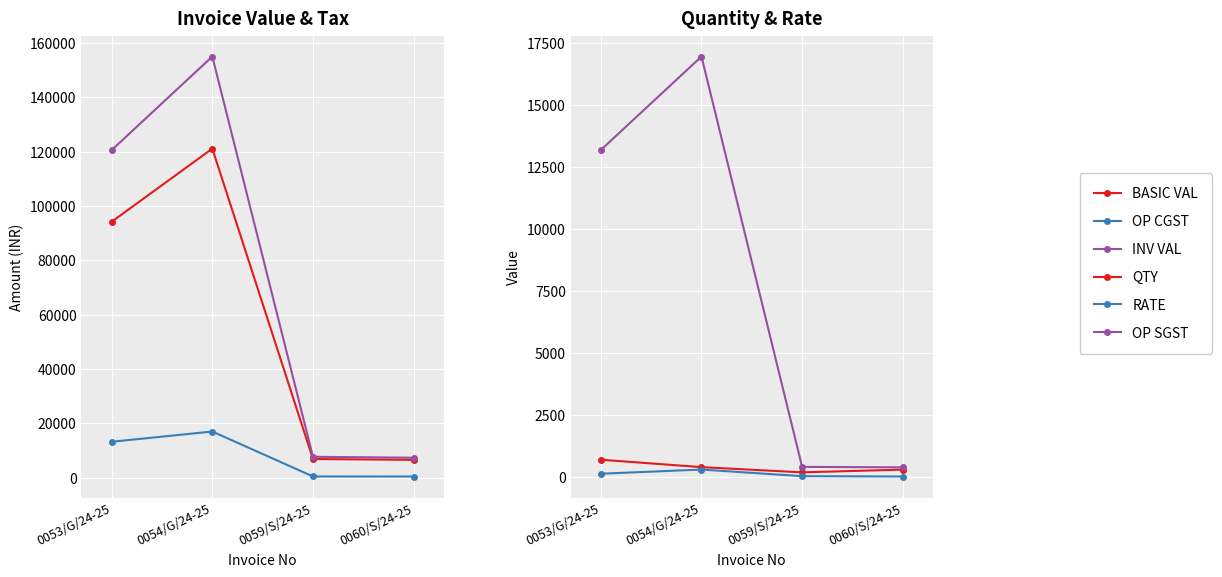

Between 0053/G/24-25 and 0059/S/24-25, which series saw the biggest shift?

INV VAL